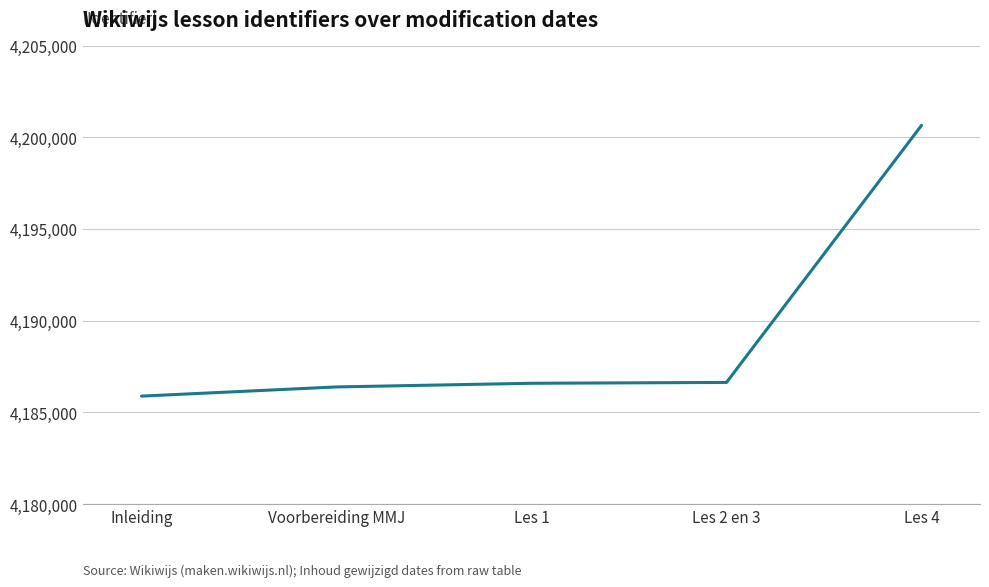

Approximately how many times larger is the value at Inleiding compared to Les 4?

1.0